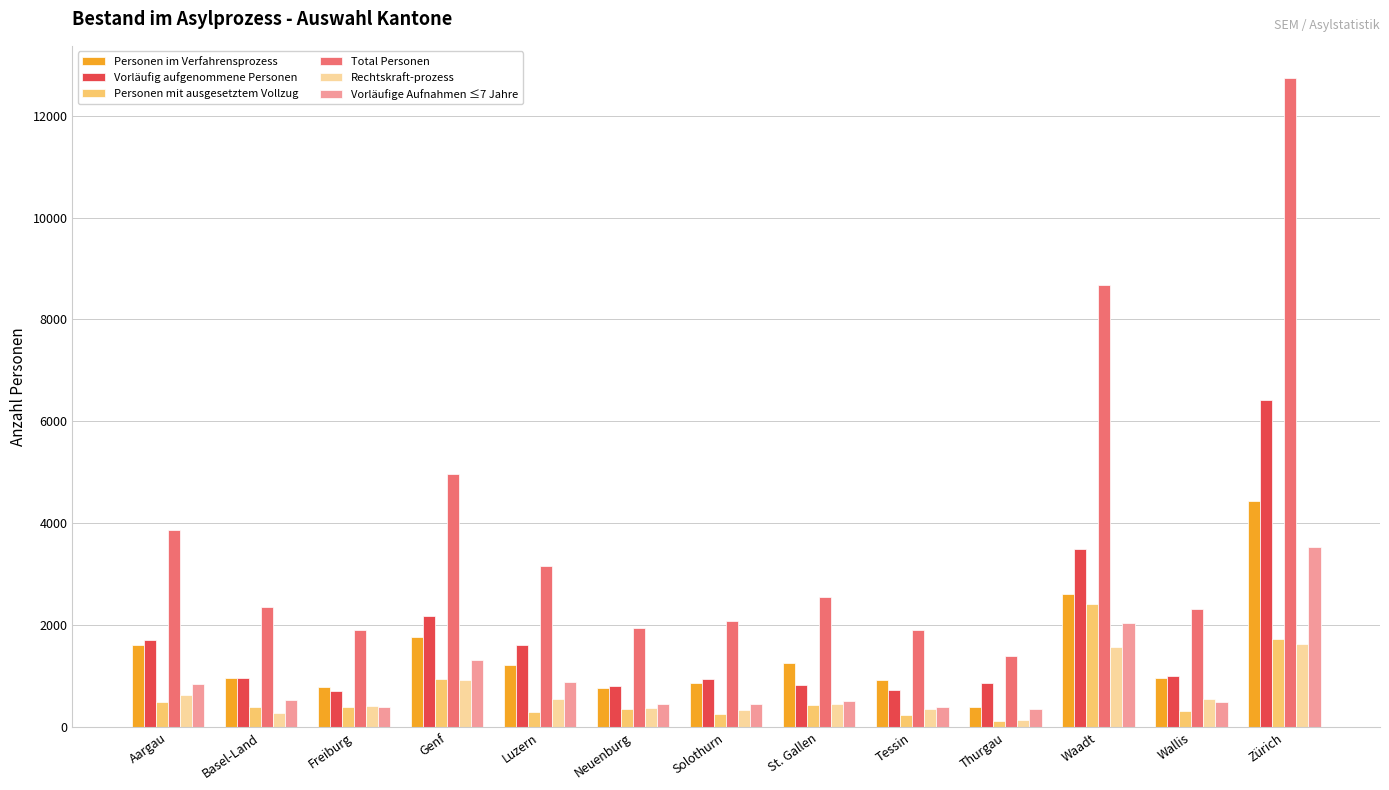

Rank the series by their maximum value, from lowest to highest.

Rechtskraft-prozess, Personen mit ausgesetztem Vollzug, Vorläufige Aufnahmen ≤7 Jahre, Personen im Verfahrensprozess, Vorläufig aufgenommene Personen, Total Personen